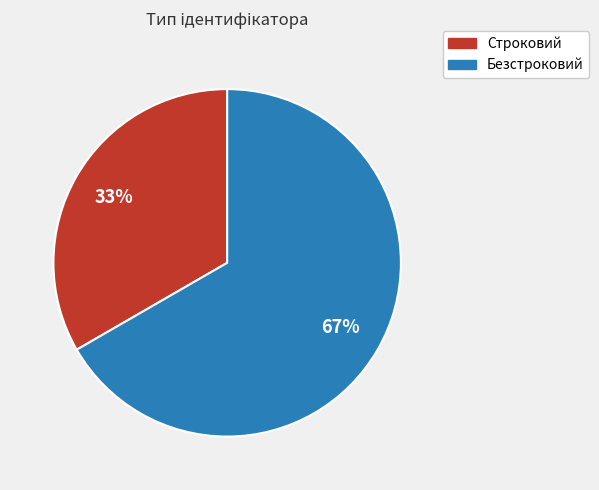

Between Безстроковий and Строковий, which is larger?

Безстроковий